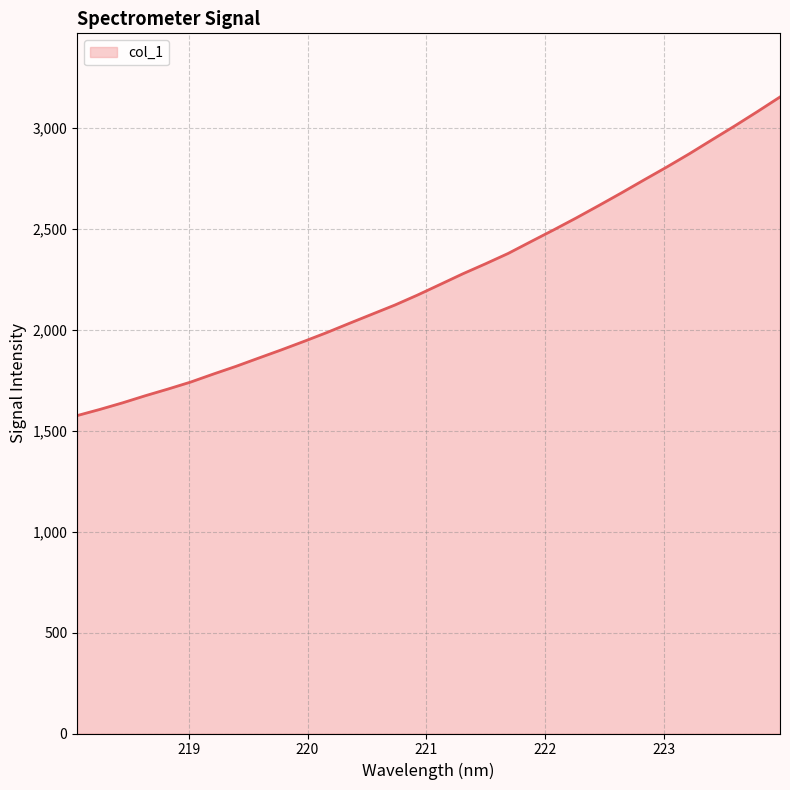

What is the difference between the maximum and minimum values?

1578.0